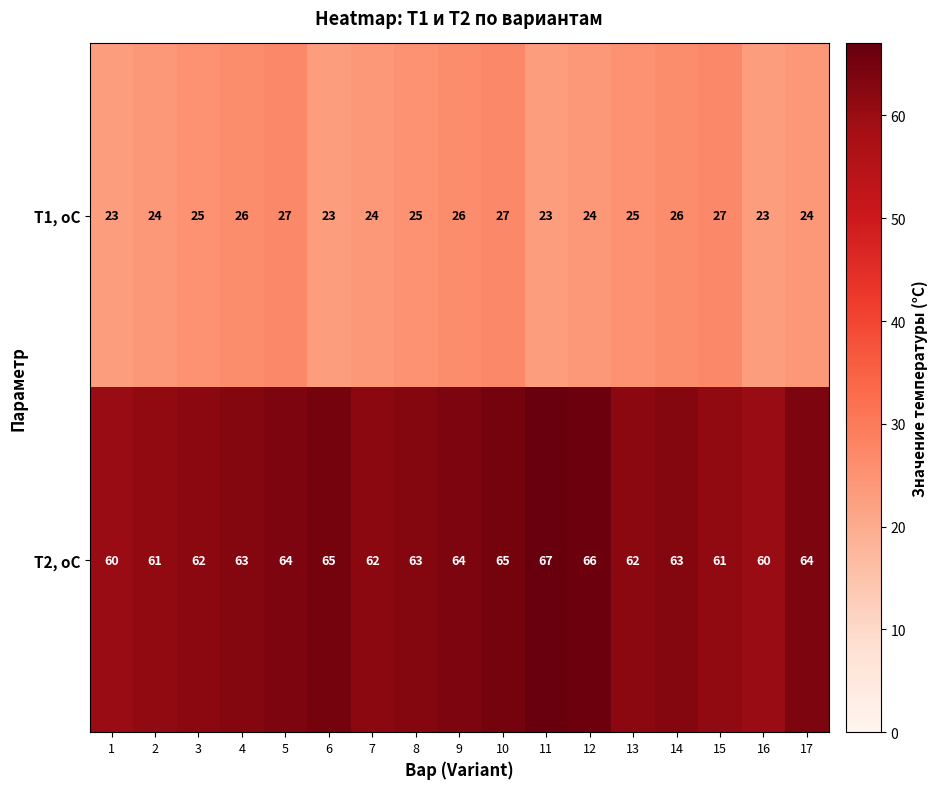

What is the sum of the Т2, оС values at 12 and 14?

129